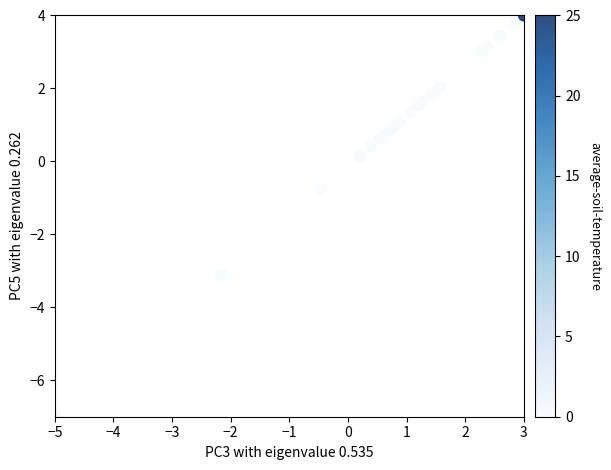

What Y value in the scatter plot is closest to -1?

-0.8